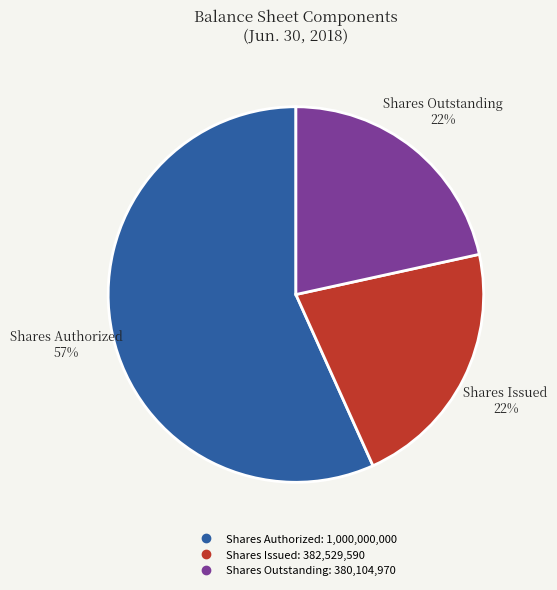

How many slices are in this pie chart?

3